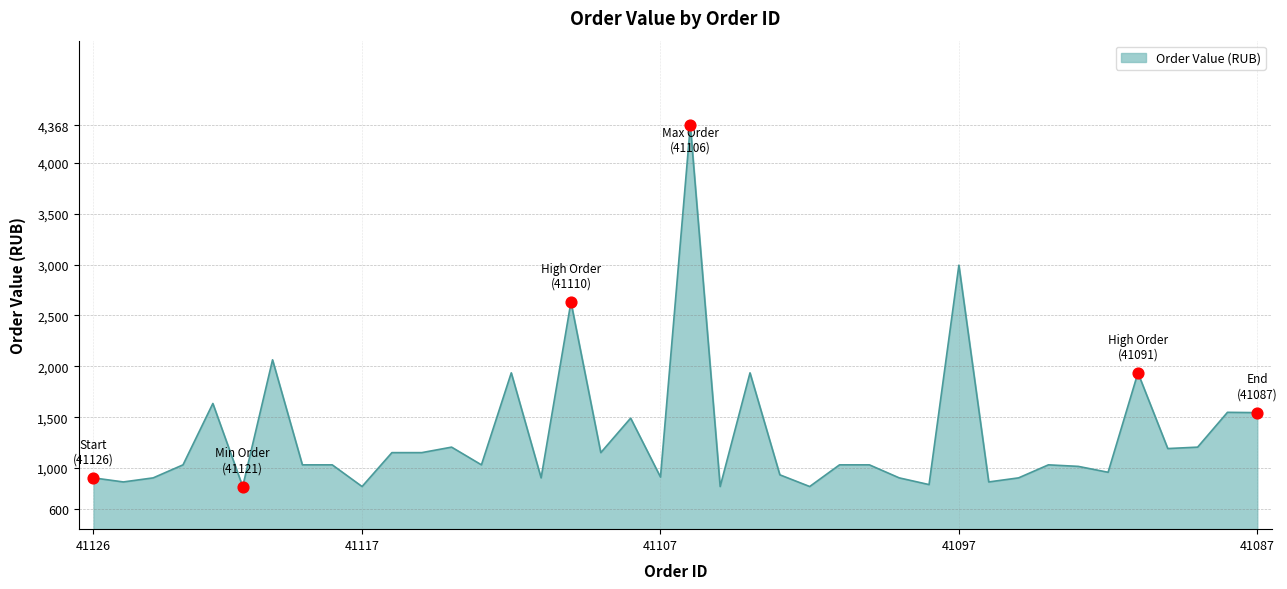

What is the difference between the maximum and minimum values?

3549